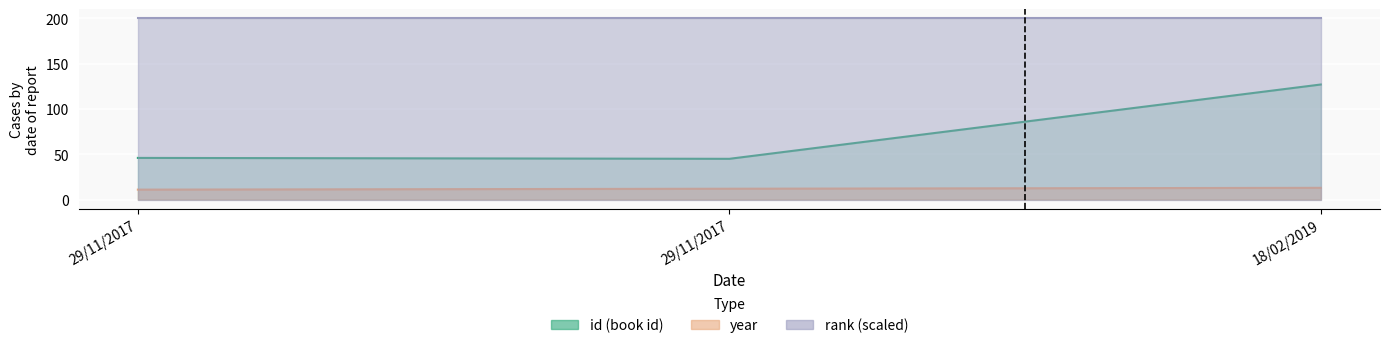

Which label corresponds to the smallest value in the chart?

29/11/2017